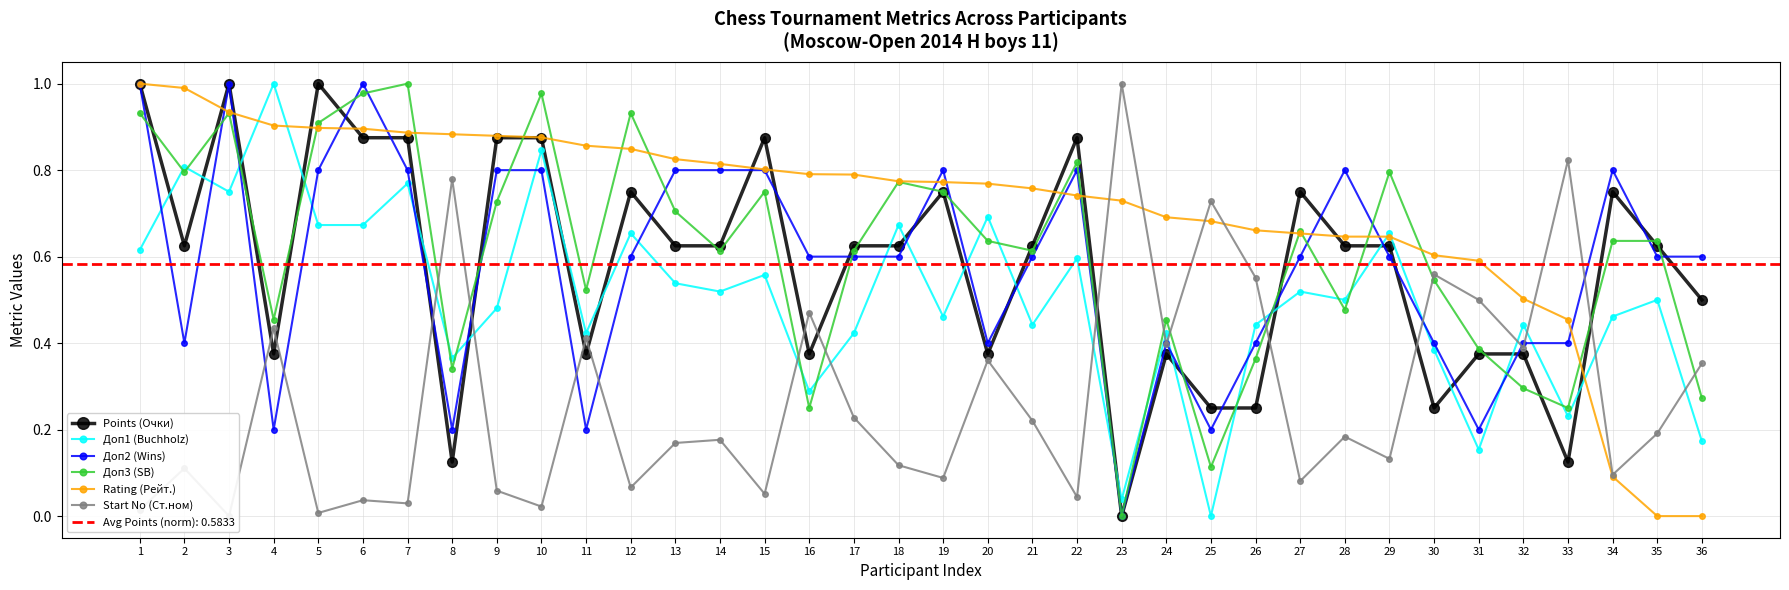

What value does the Доп3 (SB) series have at 16?

0.2